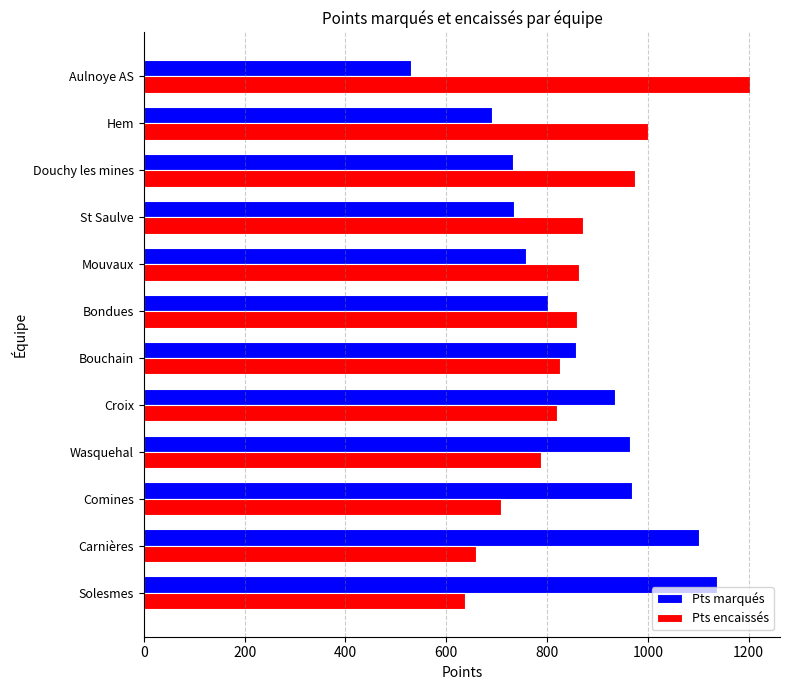

Count the number of categories in the chart.

12